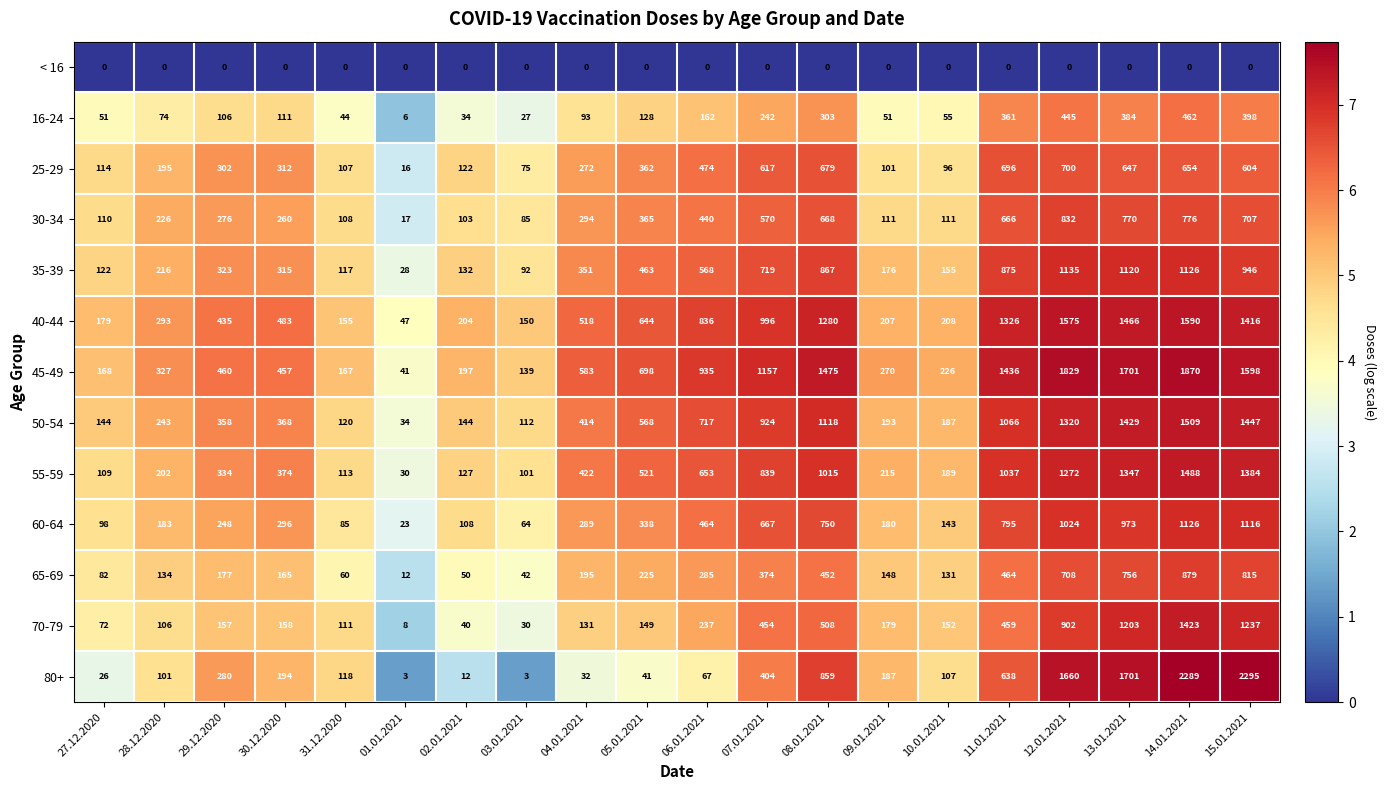

What is the approximate value of 45-49 at 27.12.2020, to the nearest 100?

200